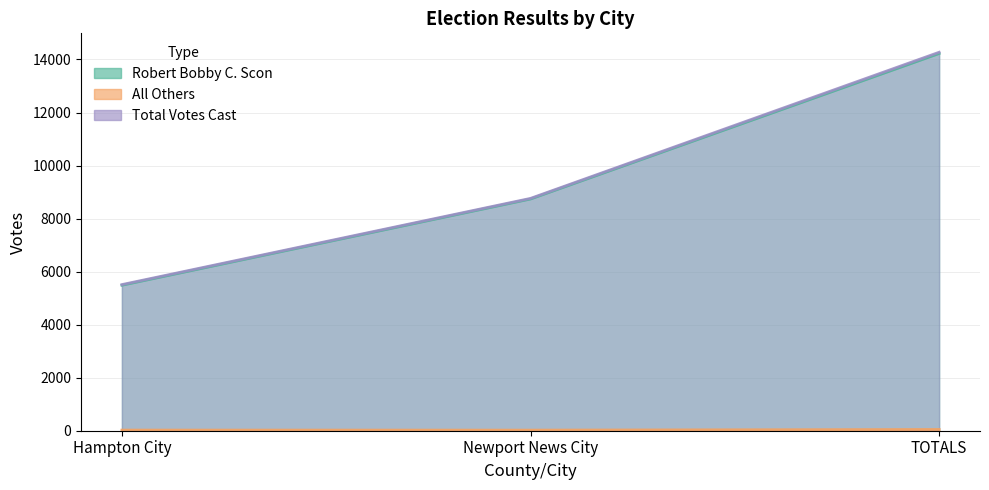

Reading right to left, extract all data points from this chart.

Robert Bobby C. Scon: TOTALS=14226	Newport News City=8739	Hampton City=5487
All Others: TOTALS=47	Newport News City=23	Hampton City=24
Total Votes Cast: TOTALS=14273	Newport News City=8762	Hampton City=5511